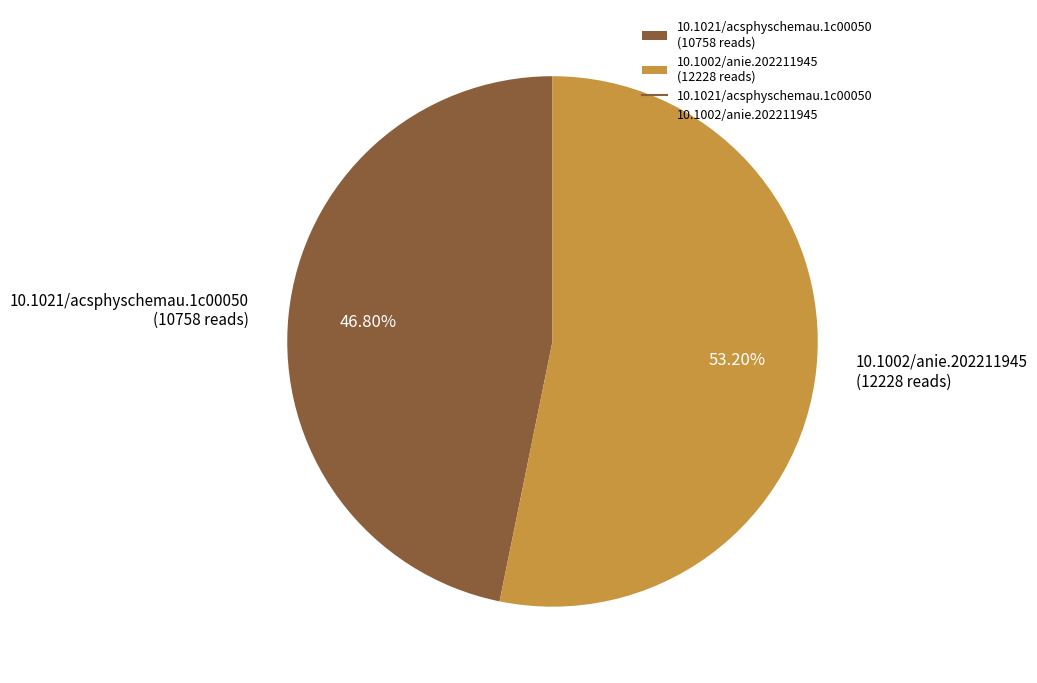

To the nearest percent, what percentage of the pie is 10.1021/acsphyschemau.1c00050?

47%